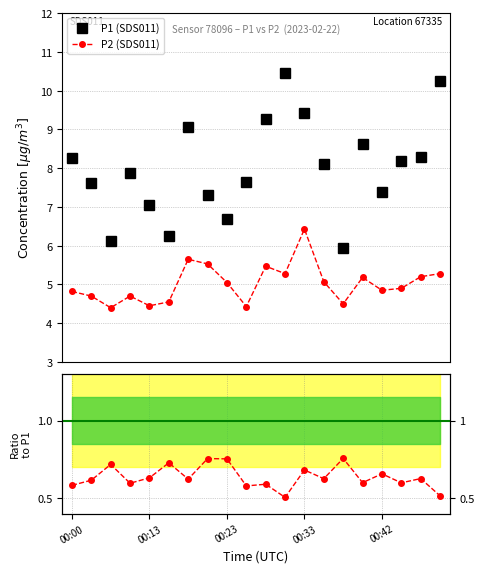

What is the maximum value for P2 (SDS011)?

6.4